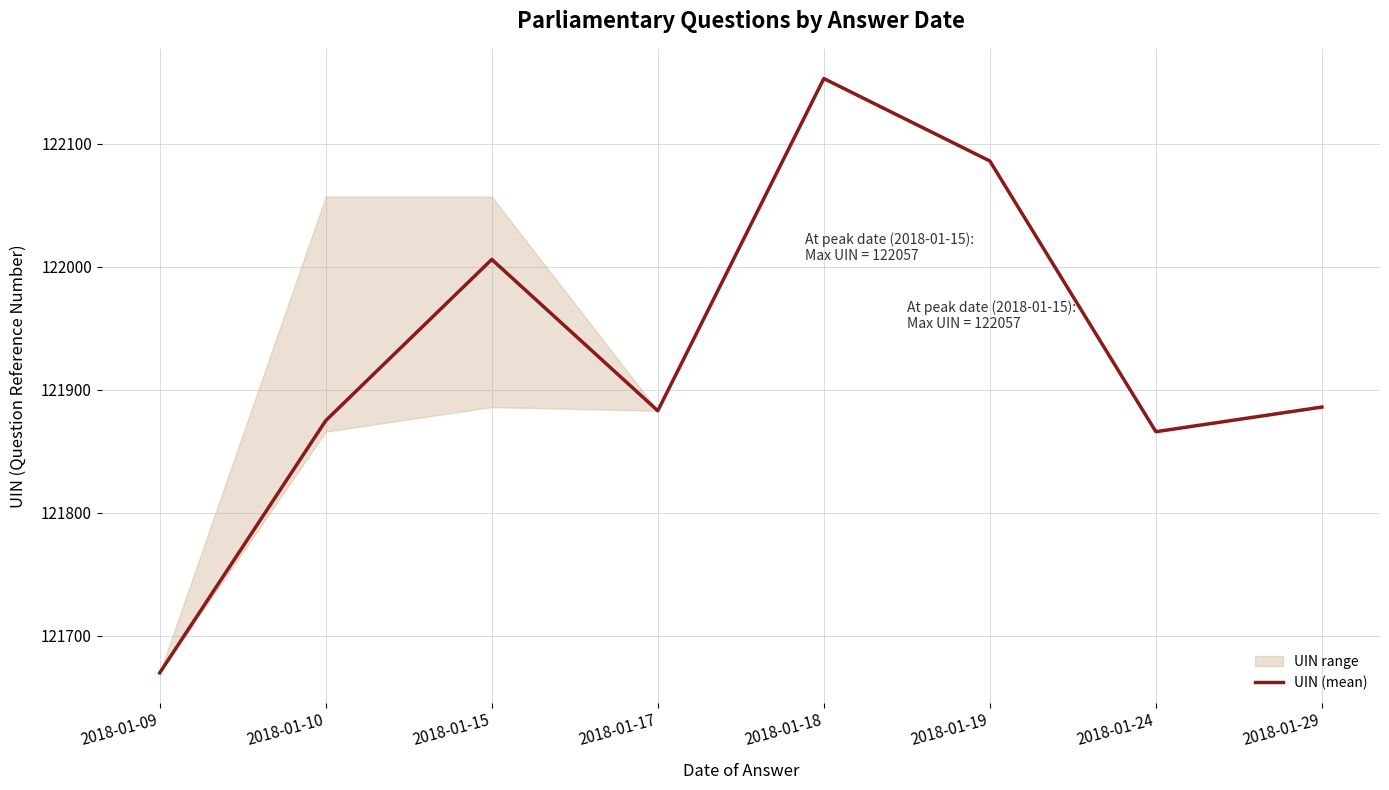

Reading right to left, what are all the values shown in this chart?

121886	121866	122086	122153	121883	122006	121875	121670